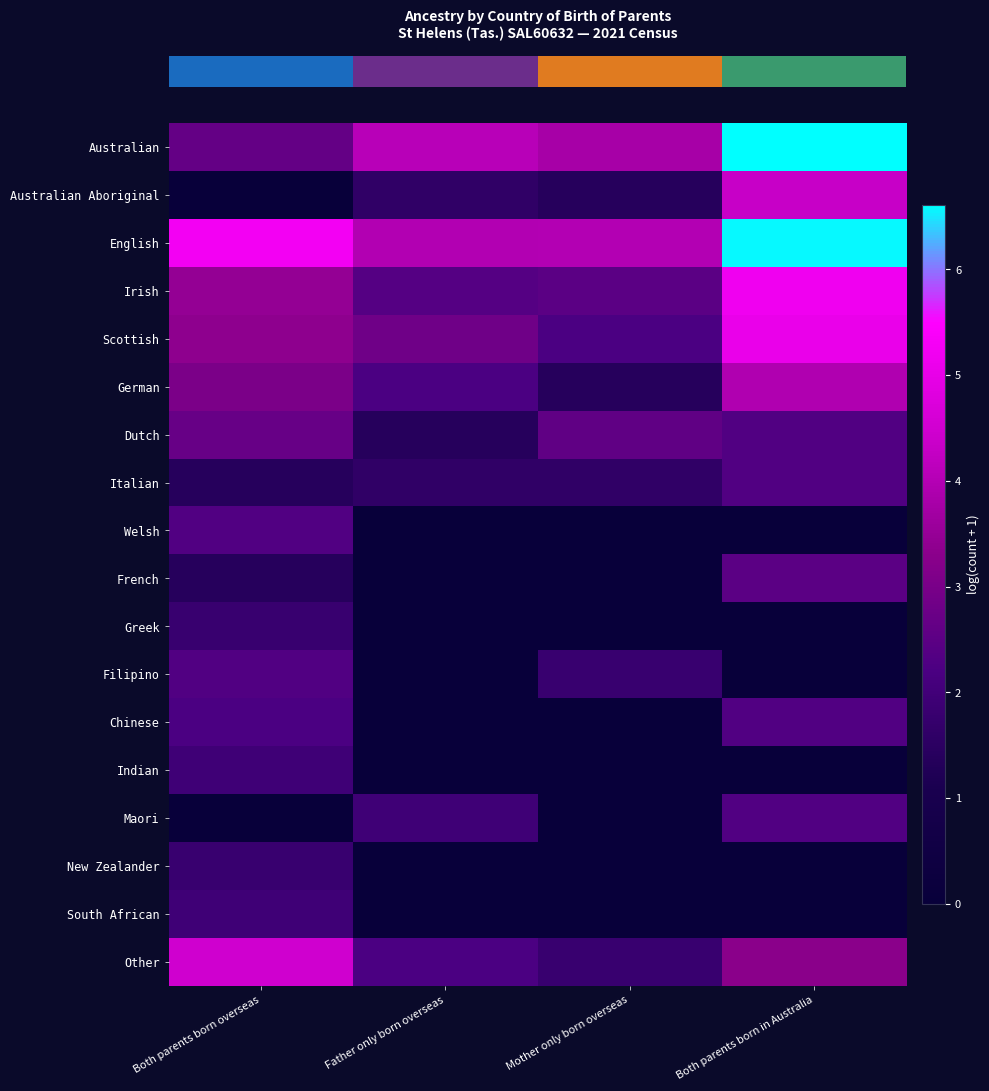

What is the maximum value shown in the chart?

6.6